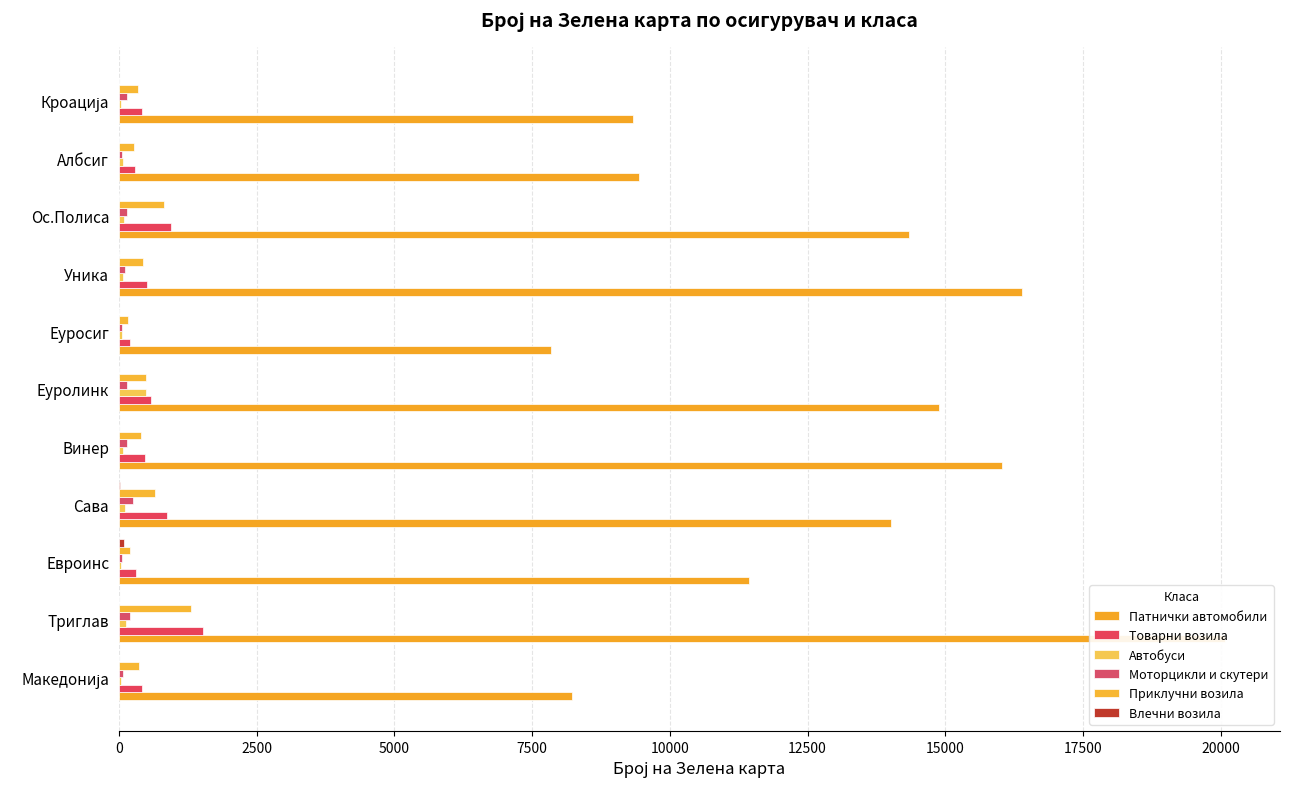

What is the average value of the Товарни возила series?

592